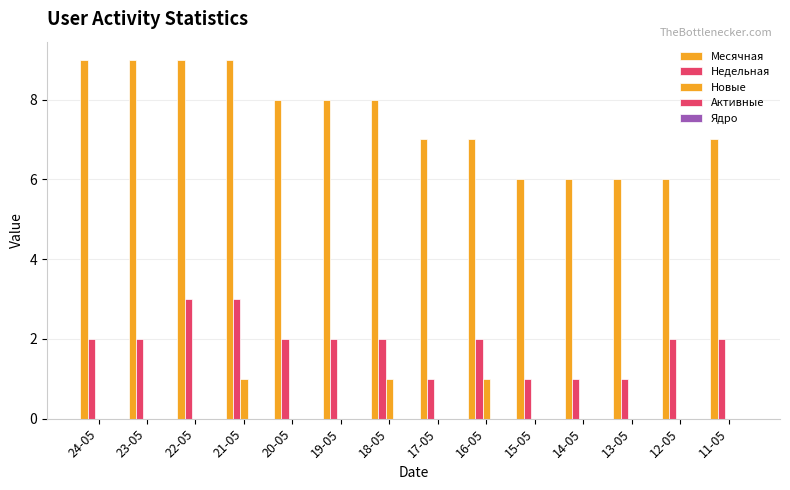

The Недельная series shows 2 at 24-05. True or false?

True